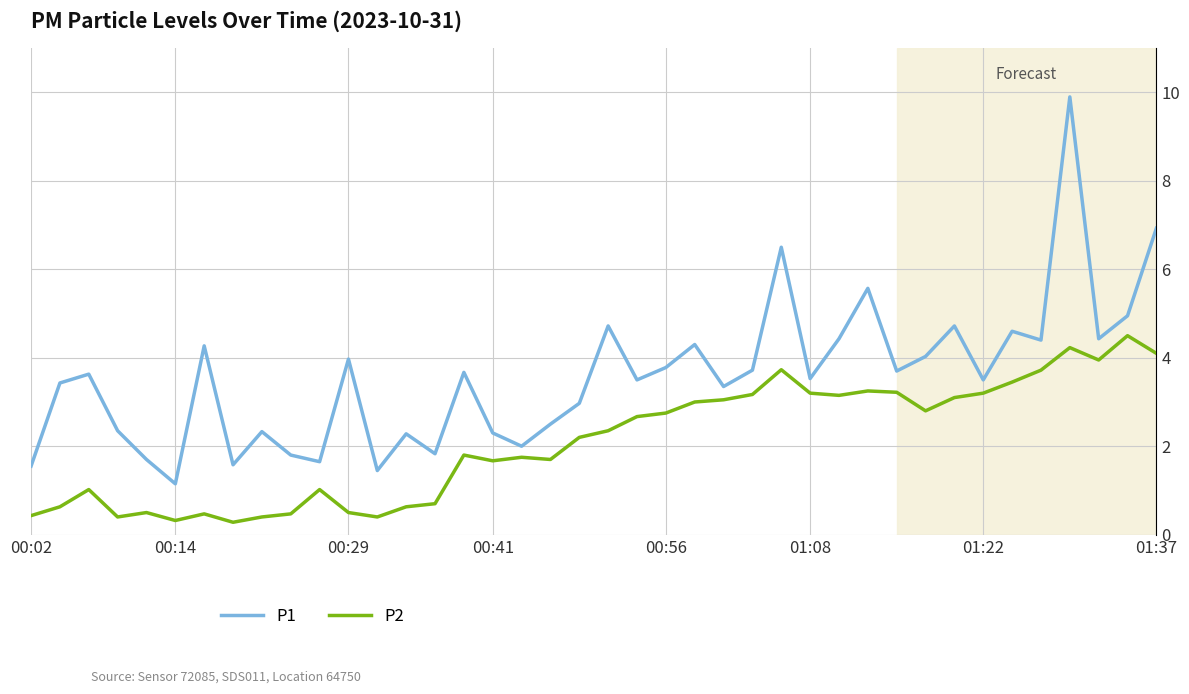

In P1, how many points are higher than both neighbors (excluding endpoints)?

13